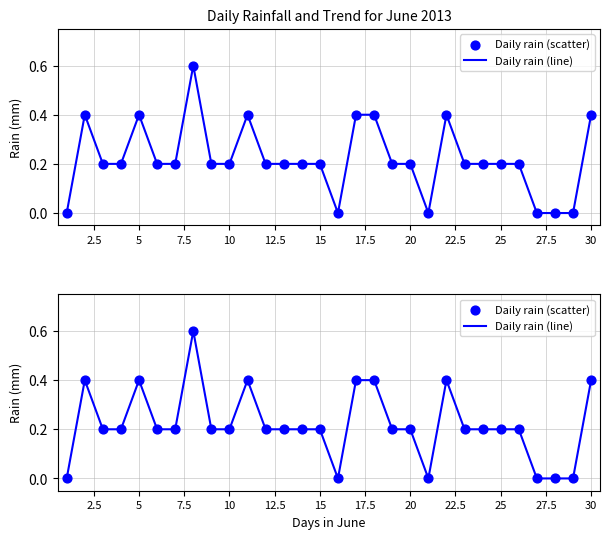

What is the total value across all series at 5?

0.8